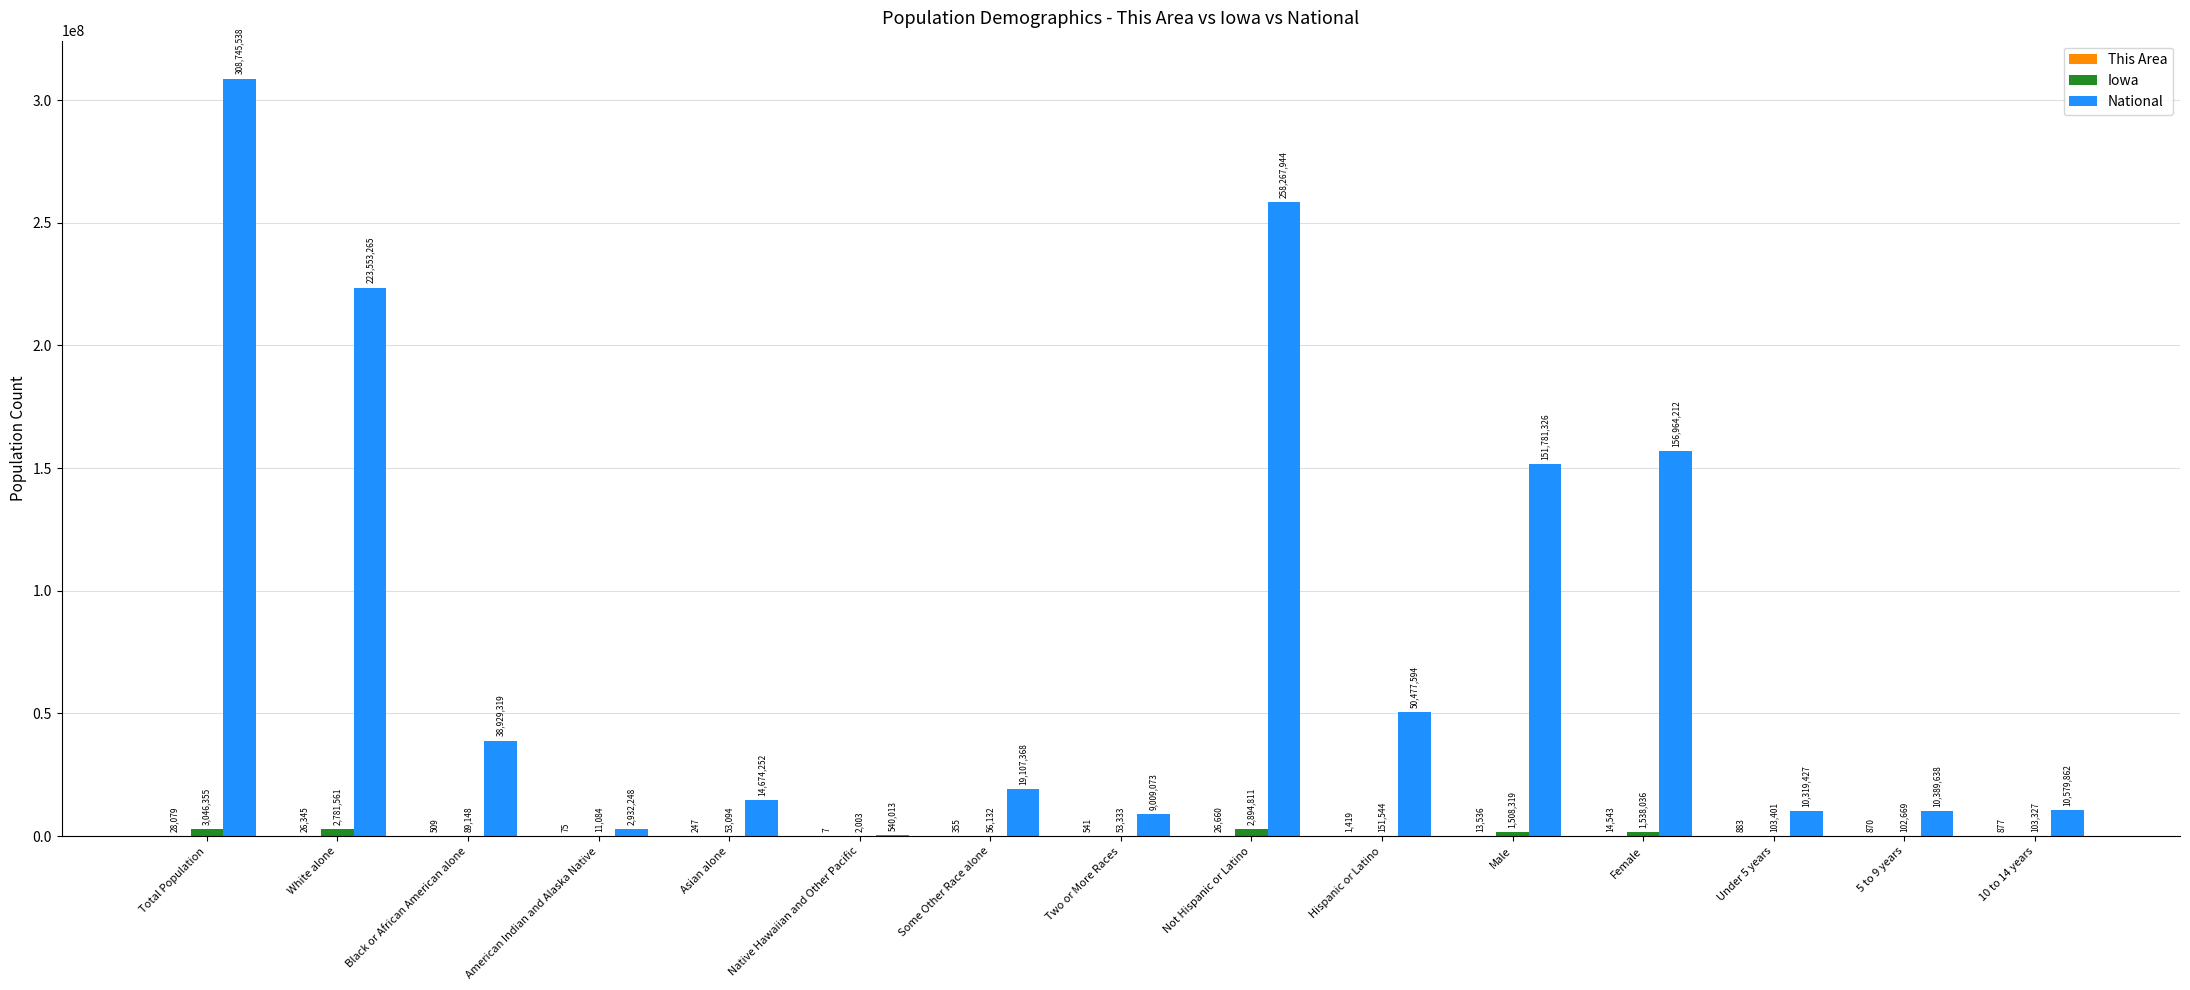

At which label is National closest to 154642775?

Female